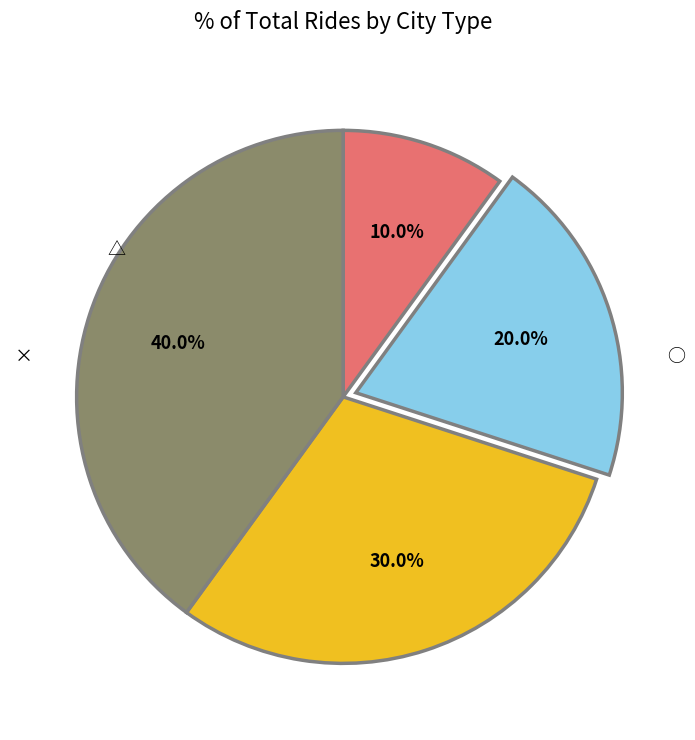

Is there any slice that represents more than half of the pie?

No